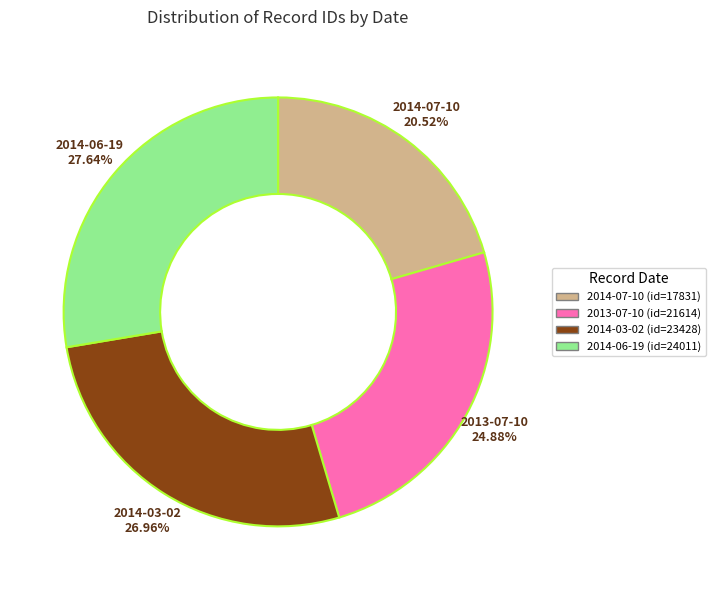

To the nearest percent, what portion does 2014-07-10 represent?

21%